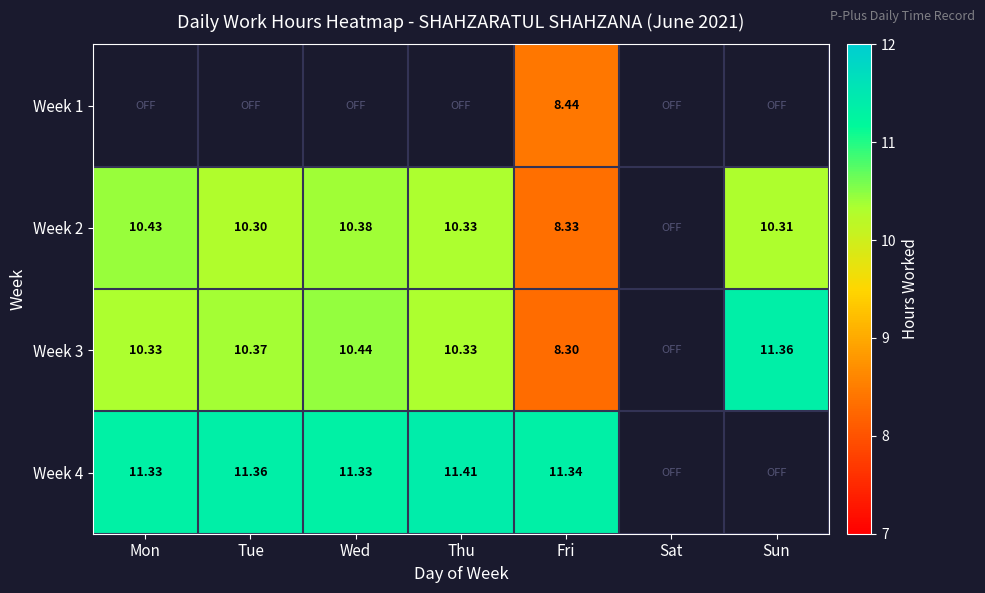

Is the value of Week 3 at Fri greater than the value of Week 4 at Tue?

No